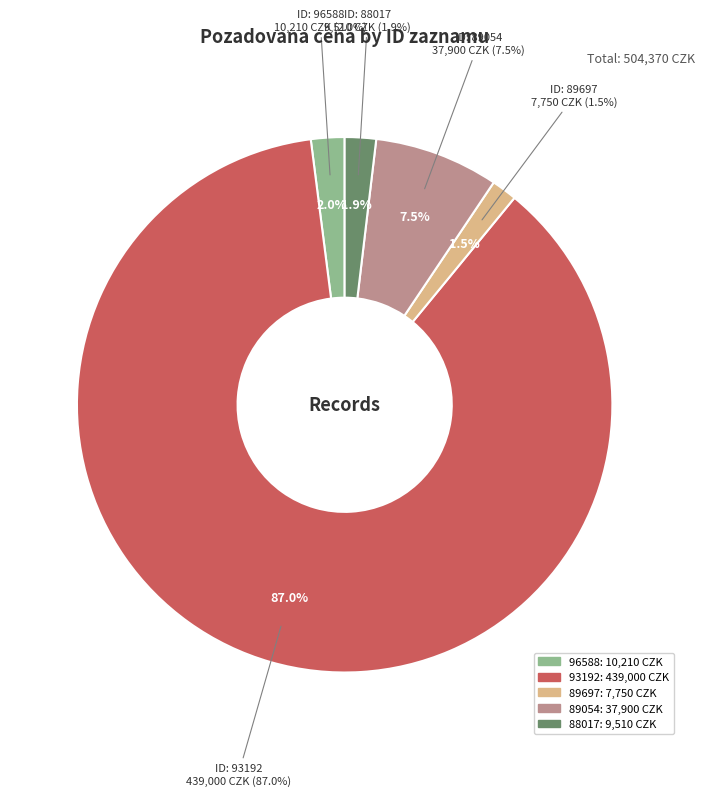

Approximately how many times larger is the value at 96588 compared to 89697?

1.3